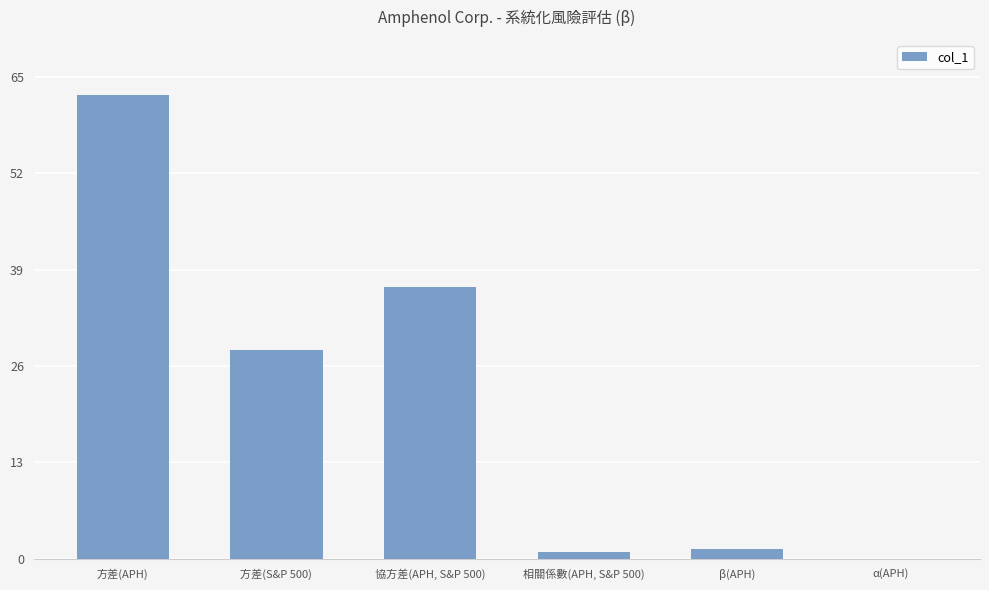

The value at 方差(APH) is 13.0. True or false?

False